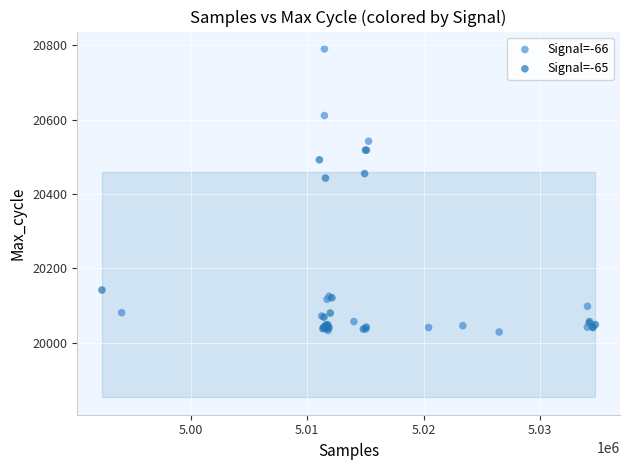

Which series reaches the maximum Y coordinate?

Signal=-66